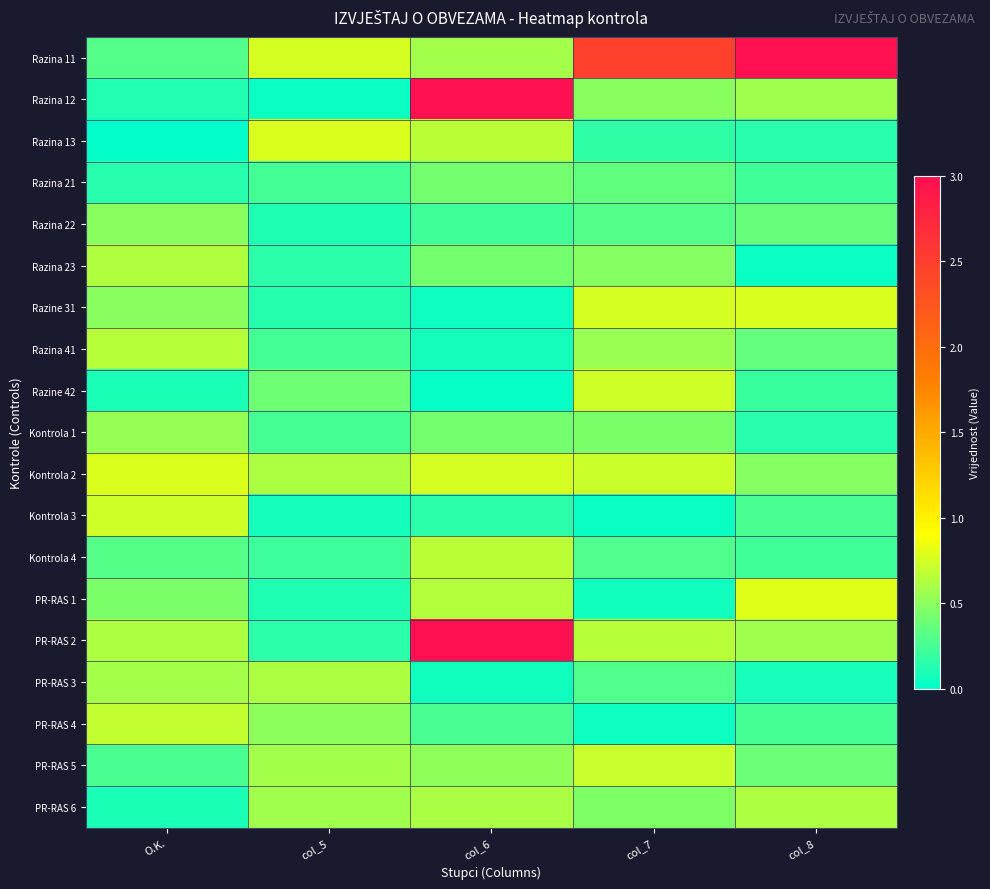

What is the spread (max minus min) of values at O.K.?

0.8